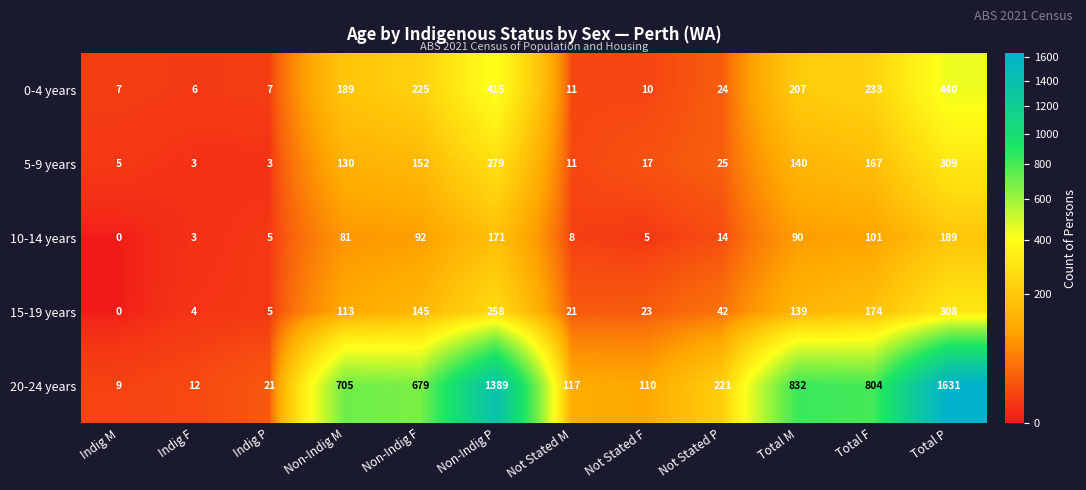

What is the greatest value displayed?

1631